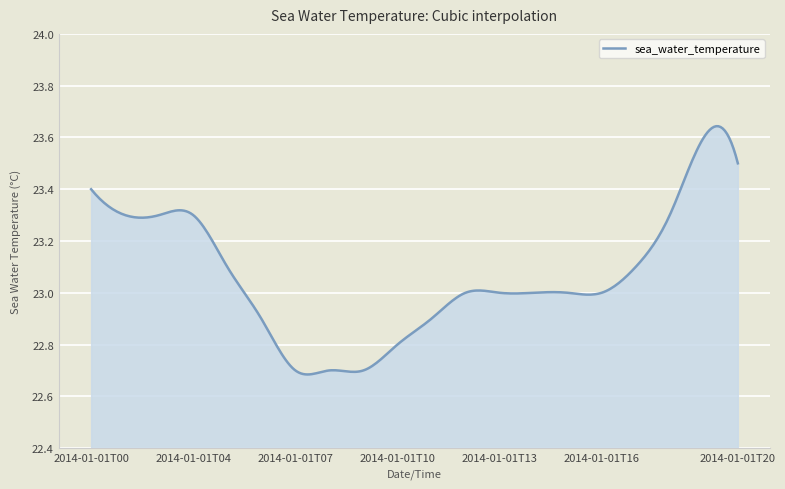

What is the difference between the maximum and minimum values?

1.0